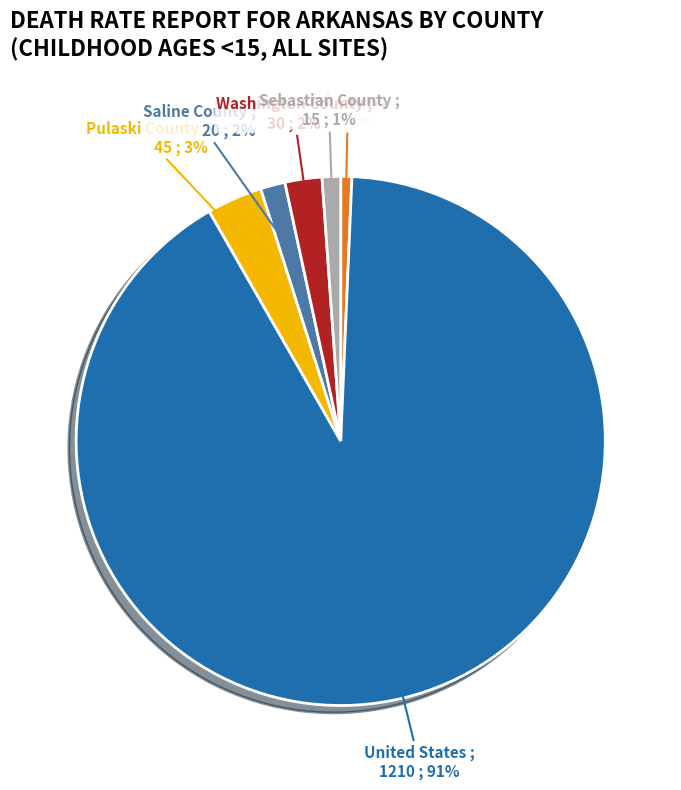

Which category has the biggest portion of the pie?

United States